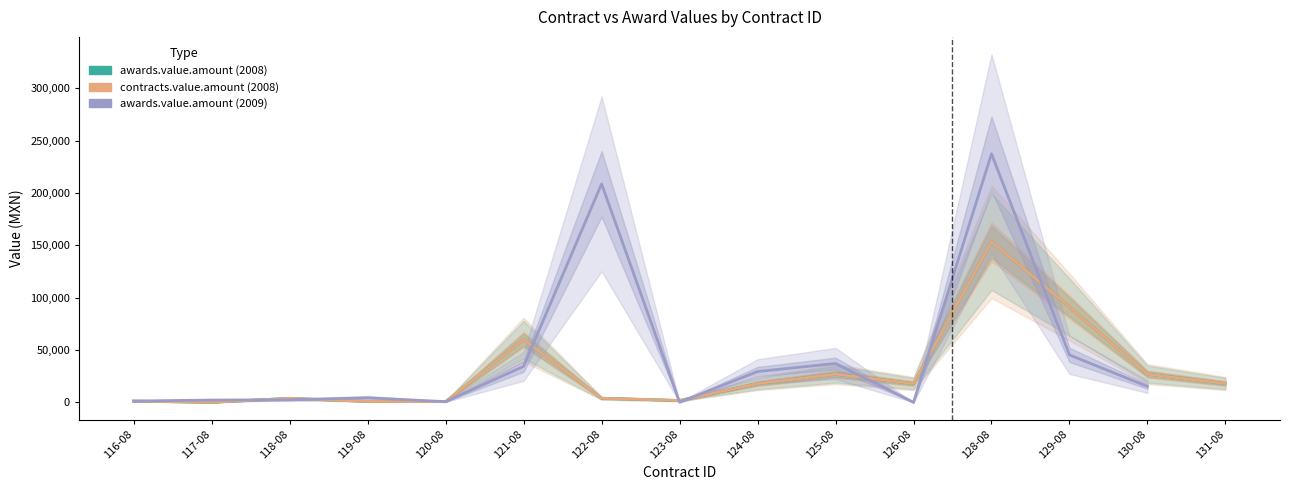

True or false: awards.value.amount and contracts.value.amount cross at least once.

False